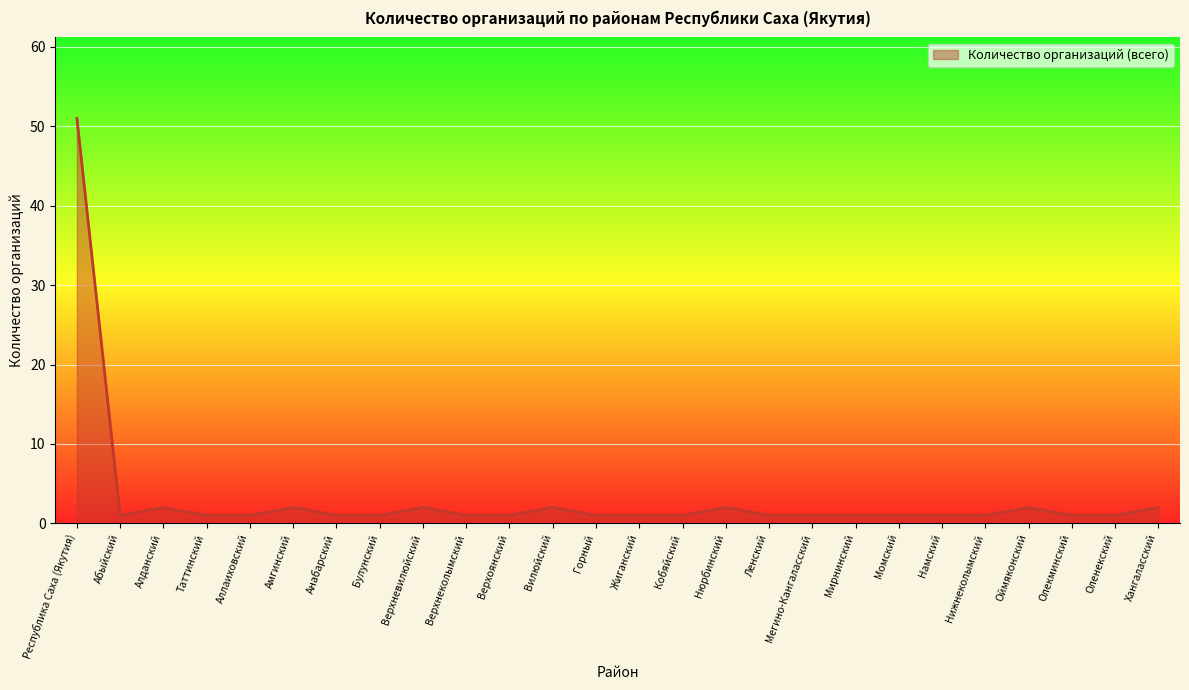

Does the chart display data point markers on the line(s)?

No